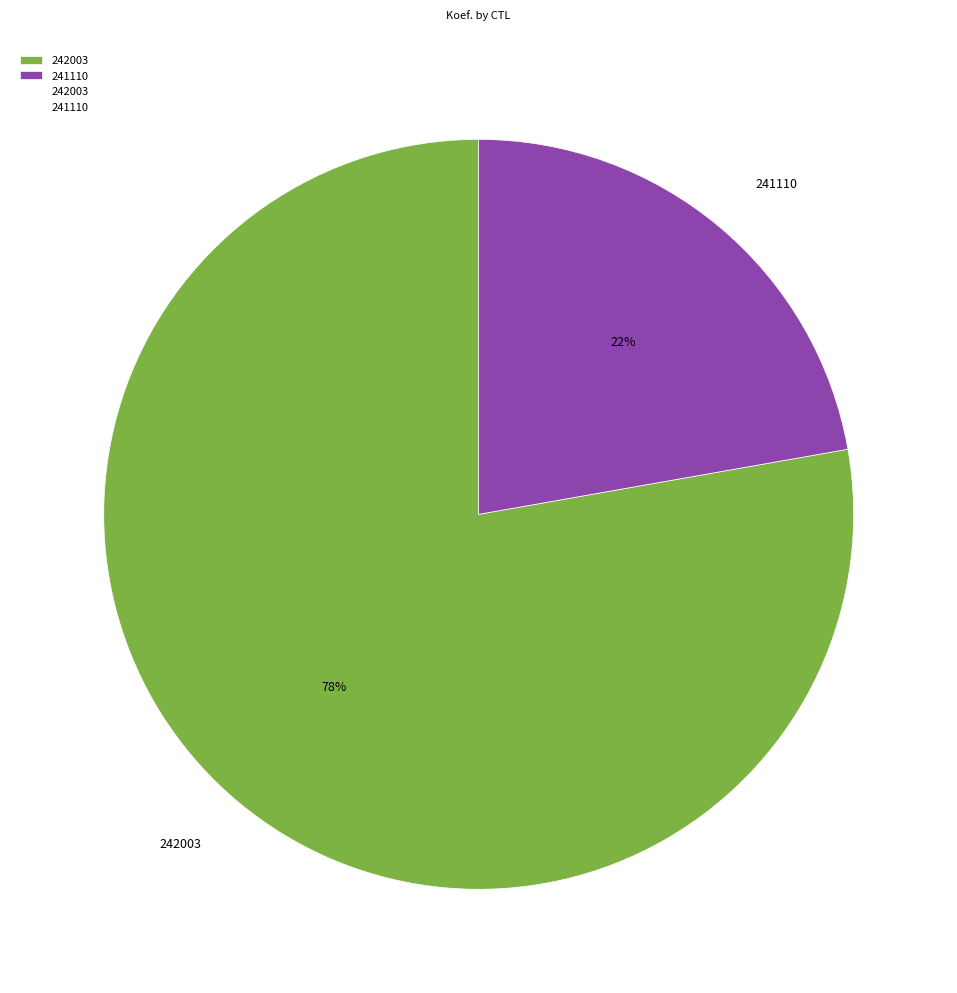

Which slice is the smallest?

241110